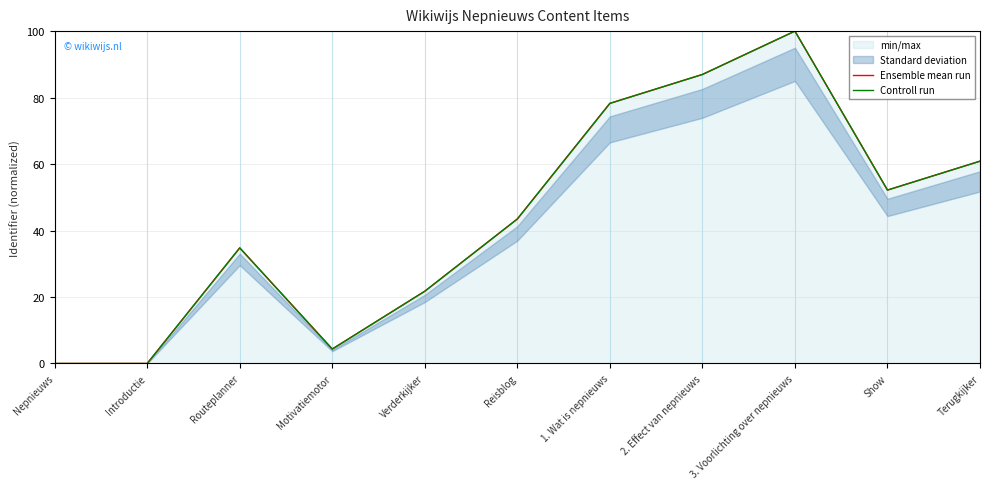

How many values in Ensemble mean run are above zero?

9